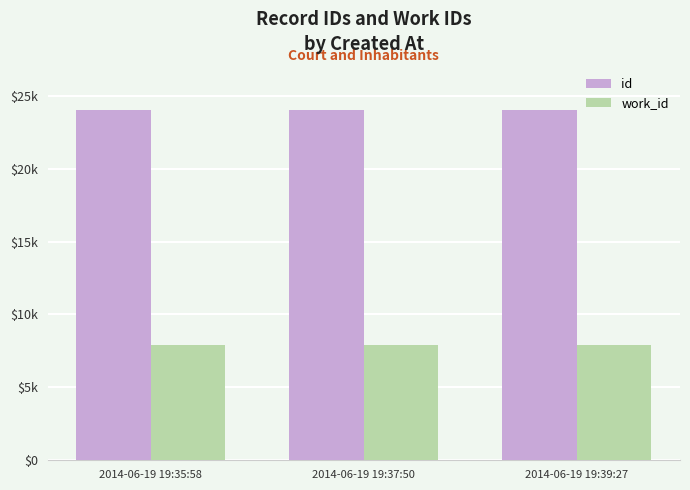

List the series in order of their peak value, lowest first.

work_id, id